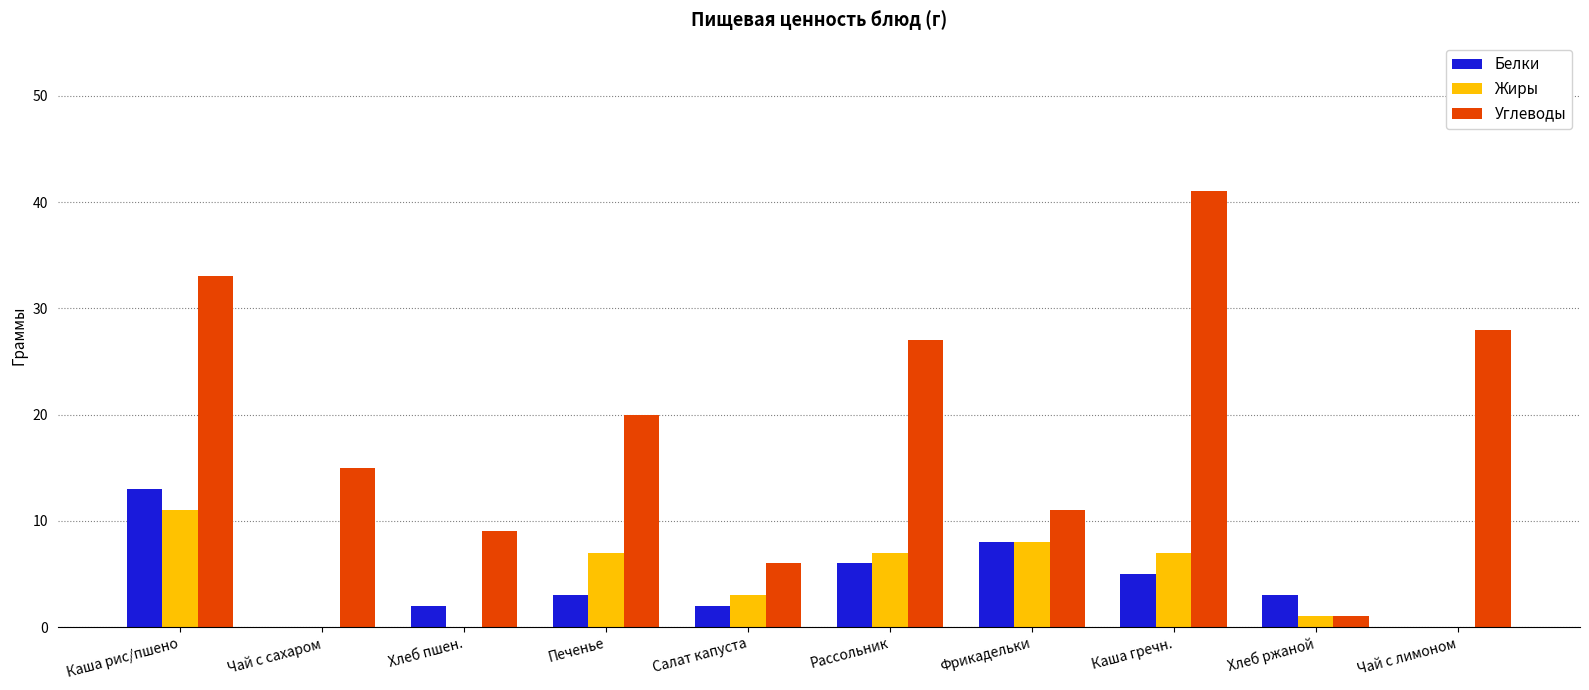

What is the sum of the Белки values at Хлеб ржаной and Чай с сахаром?

3